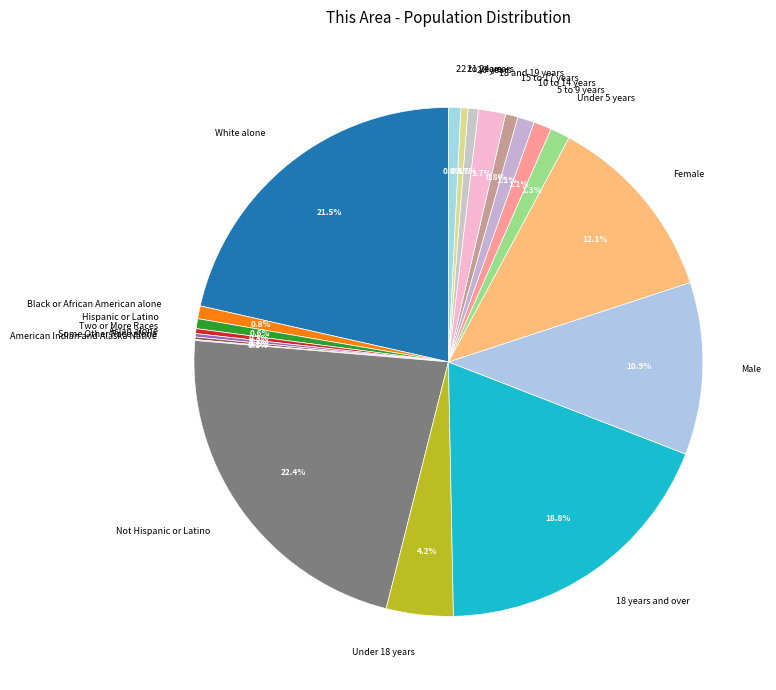

Does 18 years and over represent more than half of the total?

No